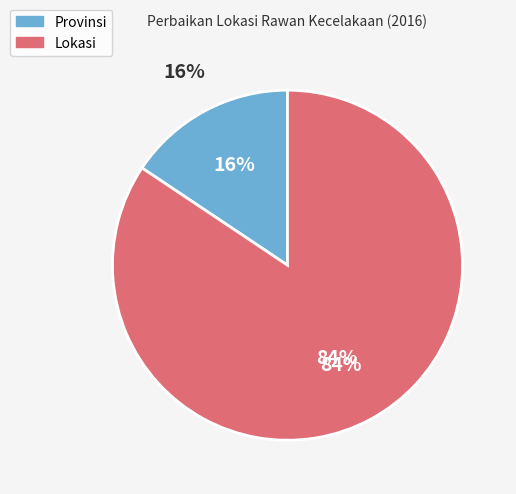

What percentage is the Provinsi slice, to the nearest percent?

16%